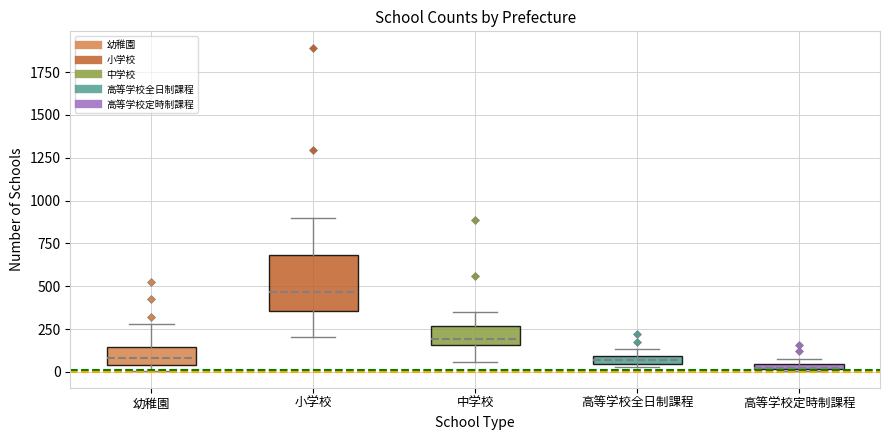

Comparing the boxes themselves (not the whiskers), which one is the tallest?

小学校